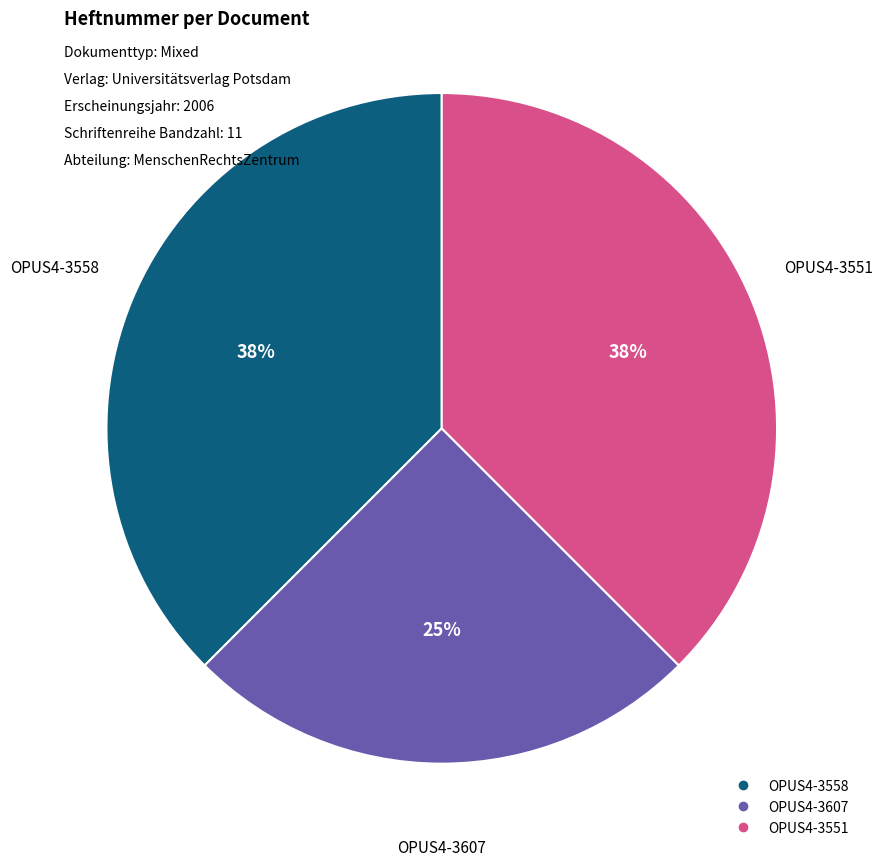

To the nearest percent, what portion does OPUS4-3607 represent?

25%